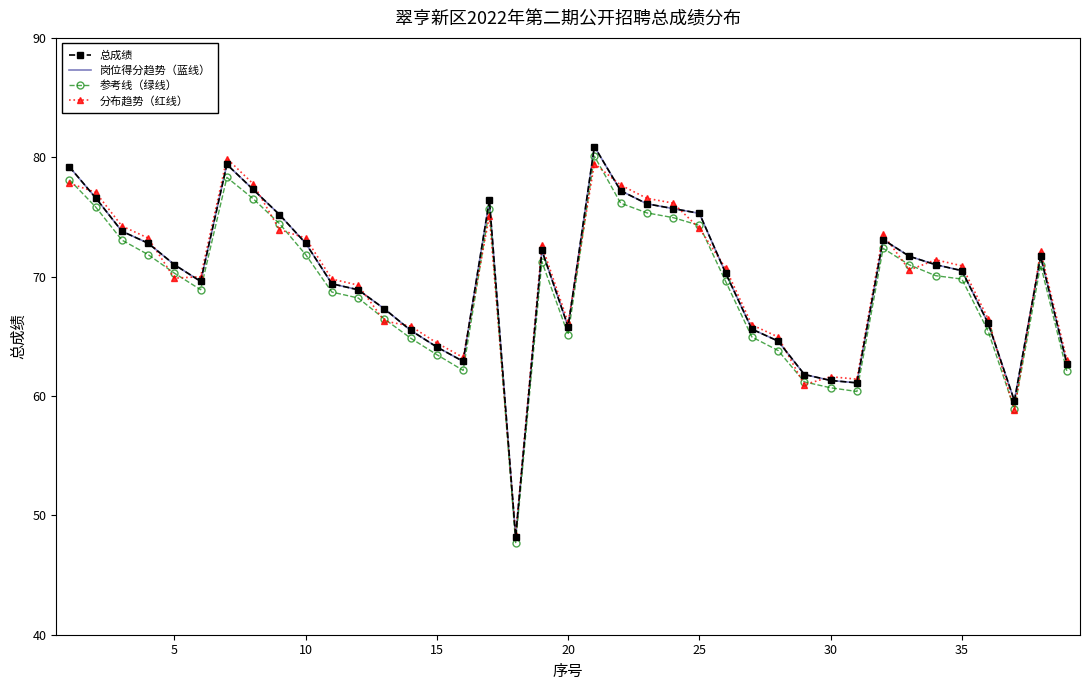

Reading right to left, transcribe all the data shown in this chart.

总成绩: 62.7	71.7	59.6	66.1	70.5	71.0	71.7	73.1	61.1	61.3	61.8	64.6	65.6	70.3	75.3	75.7	76.1	77.2	80.9	65.8	72.2	48.2	76.4	62.9	64.1	65.5	67.3	68.9	69.4	72.8	75.2	77.3	79.4	69.6	71.0	72.8	73.8	76.6	79.2
岗位得分趋势（蓝线）: 62.7	71.7	59.6	66.1	70.5	71.0	71.7	73.1	61.1	61.3	61.8	64.6	65.6	70.3	75.3	75.7	76.1	77.2	80.9	65.8	72.2	48.2	76.4	62.9	64.1	65.5	67.3	68.9	69.4	72.8	75.2	77.3	79.4	69.6	71.0	72.8	73.8	76.6	79.2
参考线（绿线）: 62.1	71.0	58.9	65.4	69.8	70.1	71.0	72.4	60.4	60.7	61.2	63.8	64.9	69.6	74.3	74.9	75.3	76.2	80.1	65.1	71.3	47.7	75.6	62.1	63.5	64.8	66.5	68.2	68.7	71.8	74.4	76.5	78.3	68.9	70.3	71.8	73.1	75.8	78.1
分布趋势（红线）: 63.0	72.1	58.8	66.5	70.9	71.4	70.5	73.5	61.4	61.6	60.9	64.9	66.0	70.7	74.0	76.2	76.6	77.7	79.5	66.2	72.6	48.4	75.1	63.2	64.4	65.9	66.3	69.3	69.8	73.2	73.9	77.8	79.9	70.0	69.9	73.2	74.2	77.1	77.8